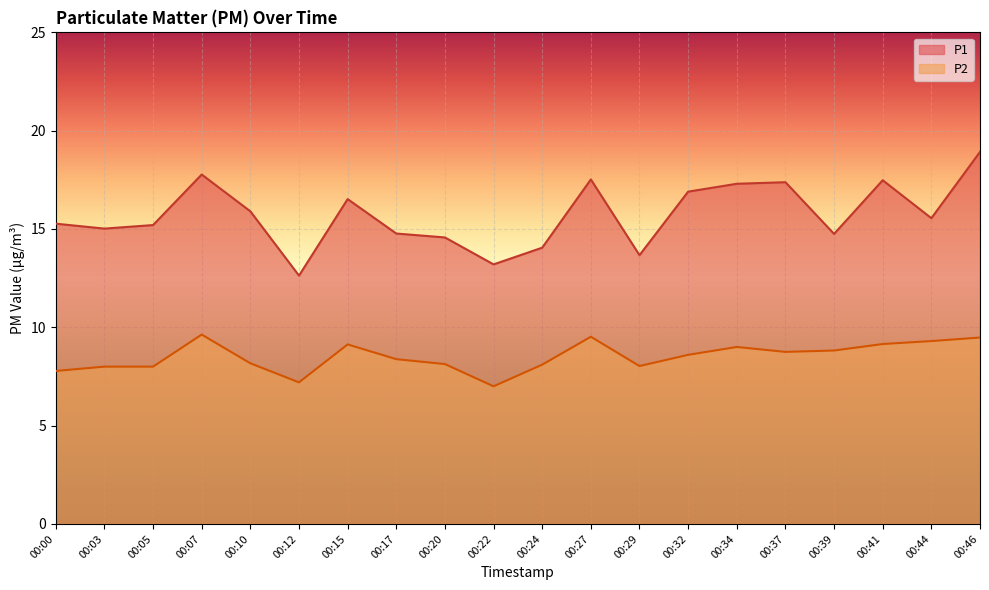

Which category has the highest value in the P2 series?

00:07